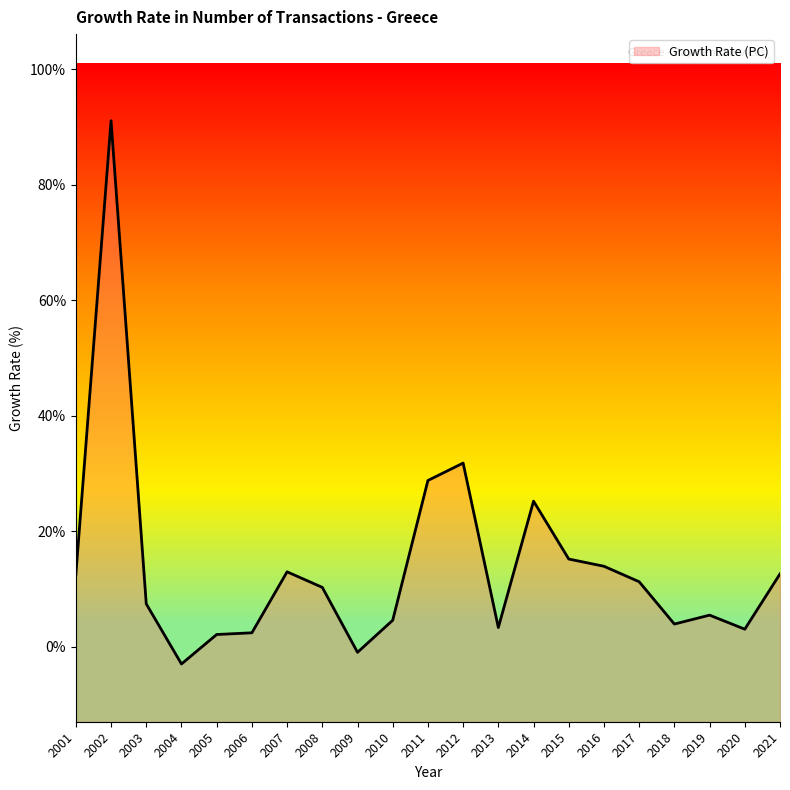

The value at 2002 is 30.8. True or false?

False